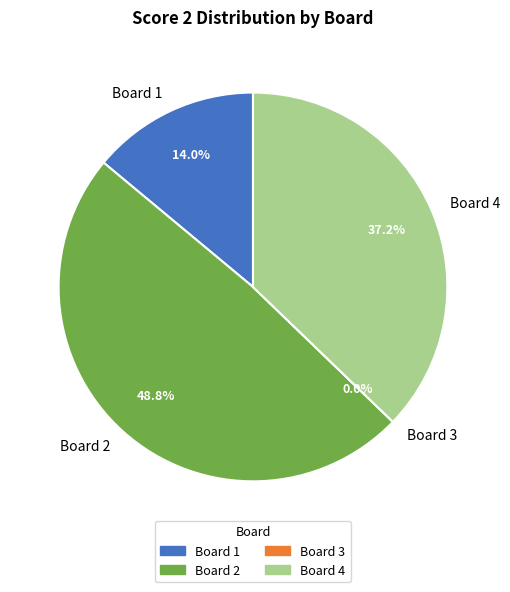

What is the change in value from Board 1 to Board 4?

+10